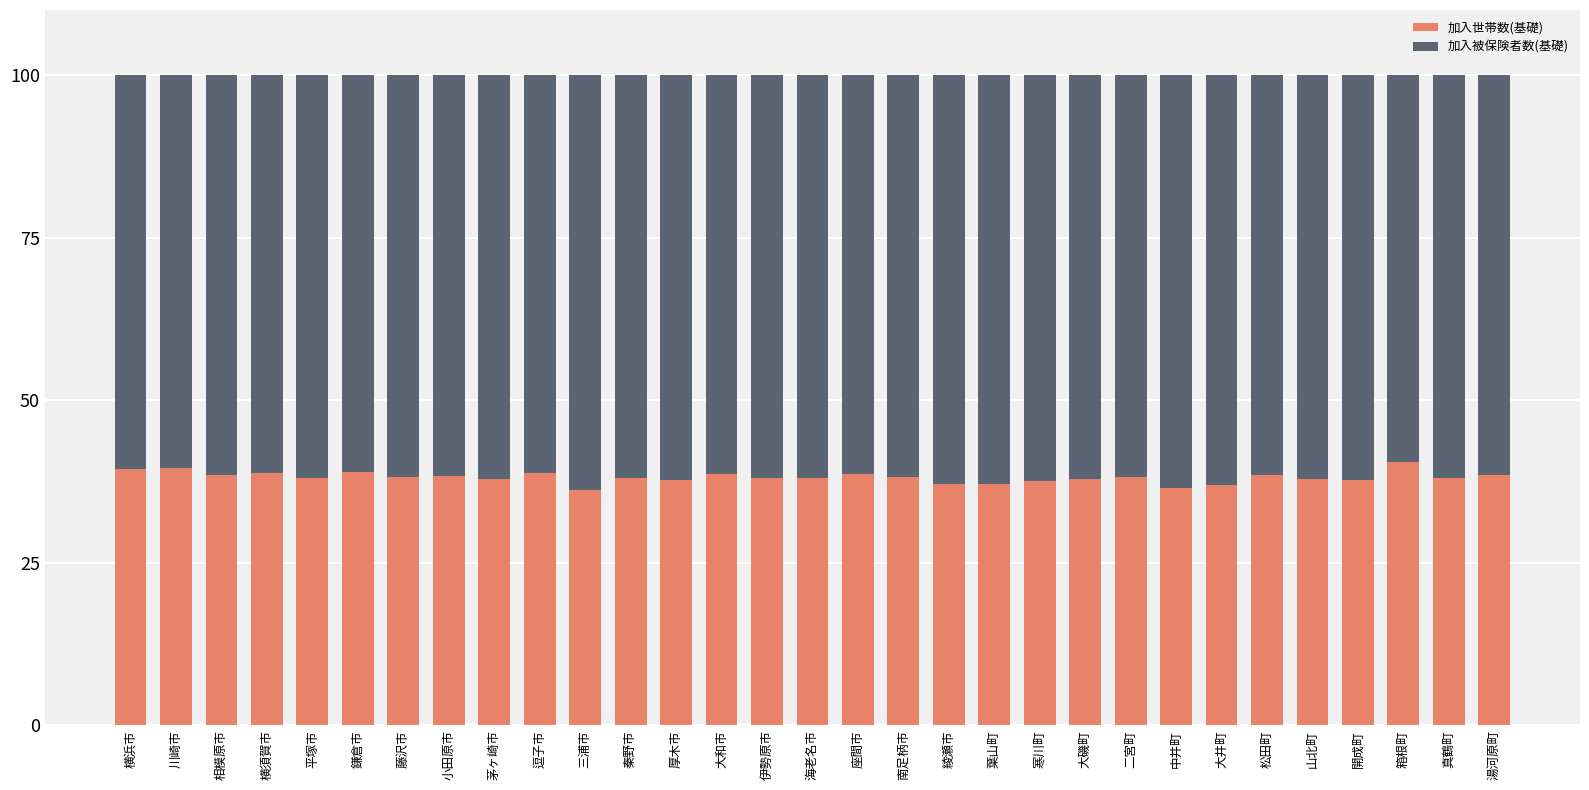

What is the highest value of the 加入世帯数(基礎) series?

40.5